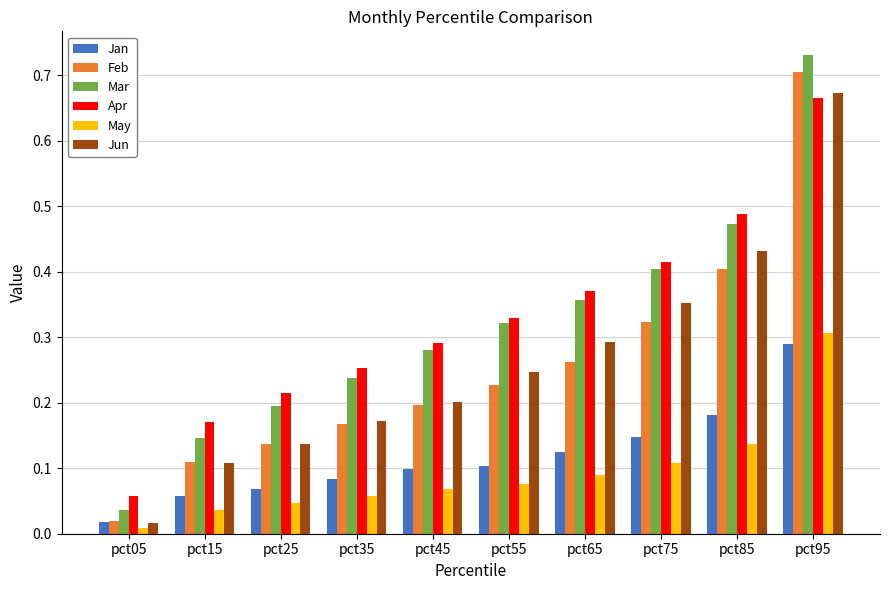

Which series has the largest total across all categories?

Apr